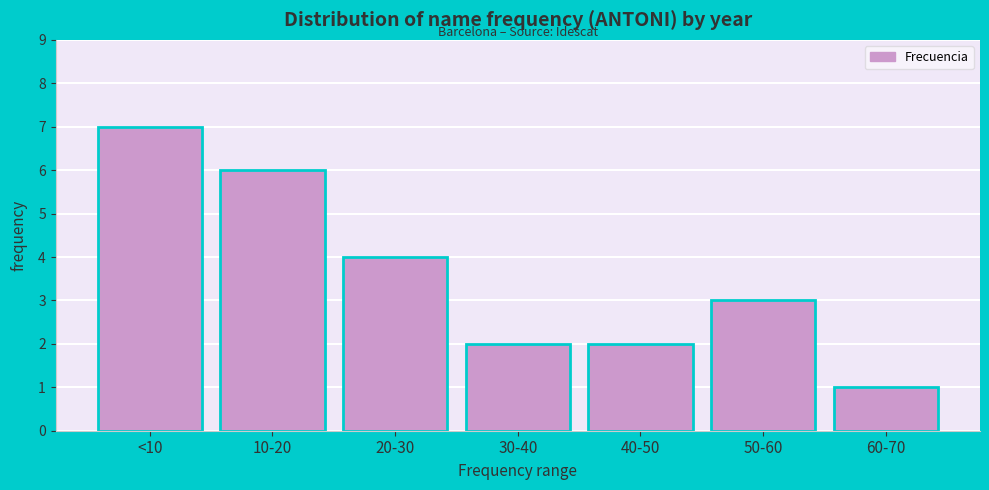

Reading left to right, what are all the values shown in this chart?

7	6	4	2	2	3	1